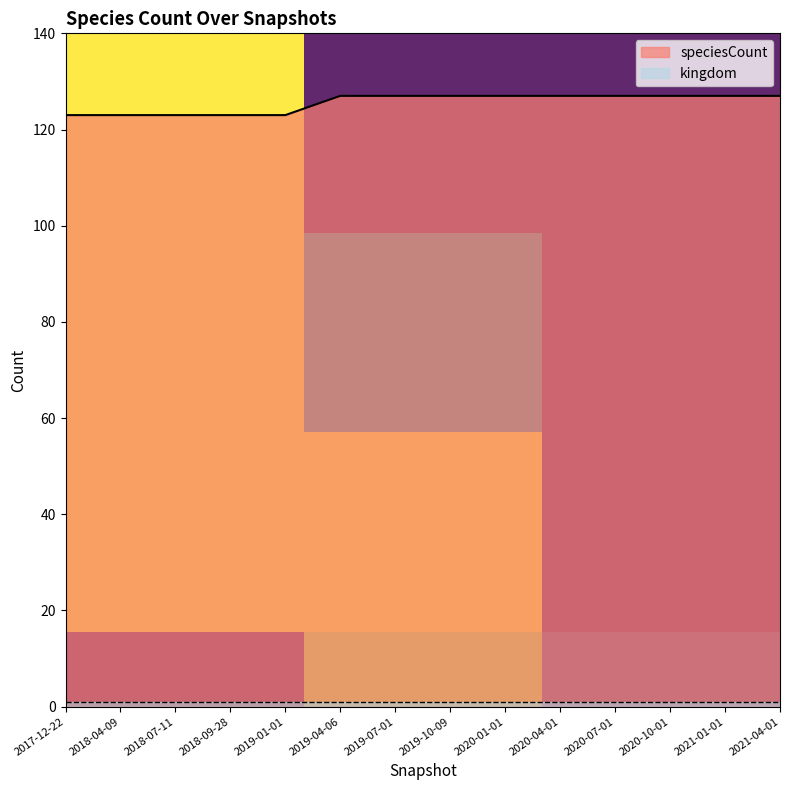

Reading left to right, what are all the values shown in this chart?

123	123	123	123	123	127	127	127	127	127	127	127	127	127